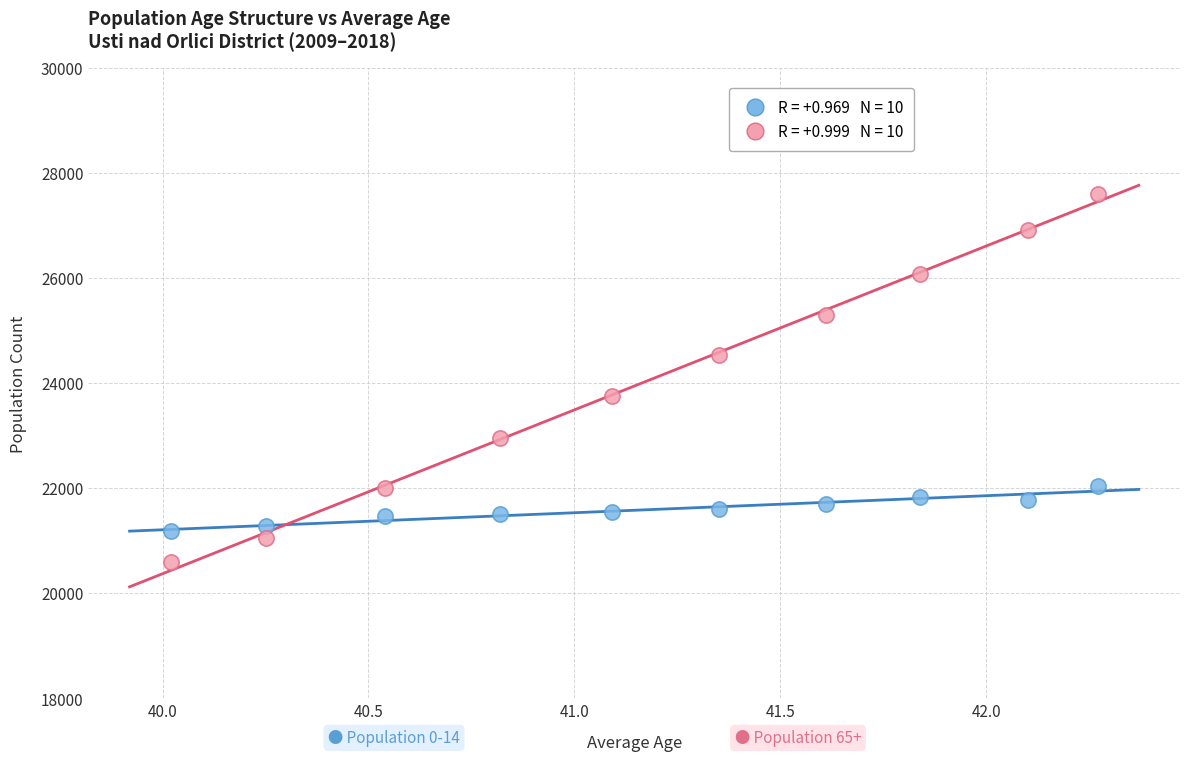

Across all data points, what is the range of Y values (max minus min)?

6996